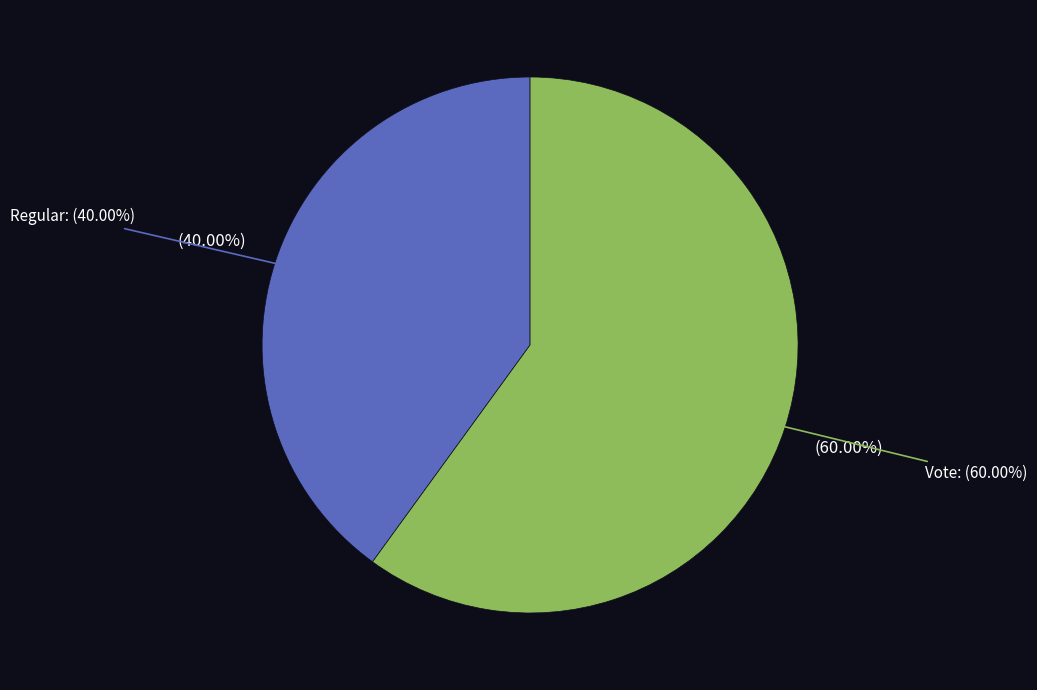

Which slice represents more than half of the pie?

Vote